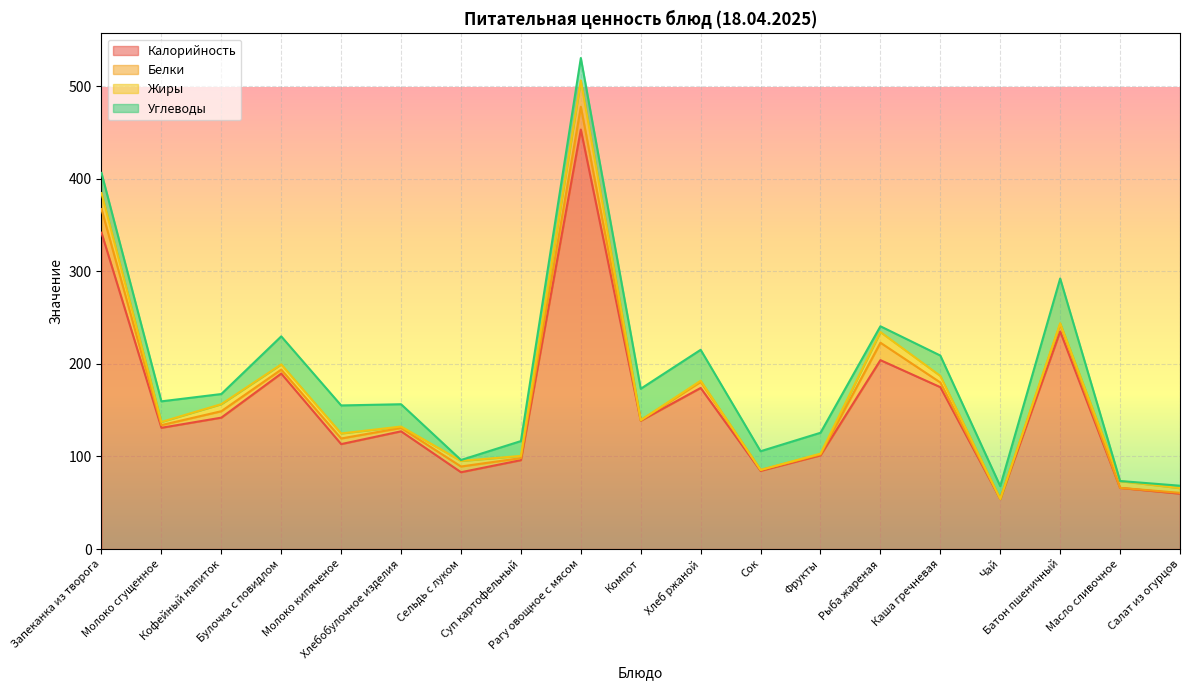

What is the value of the Жиры point at the 15th from the left?

7.1